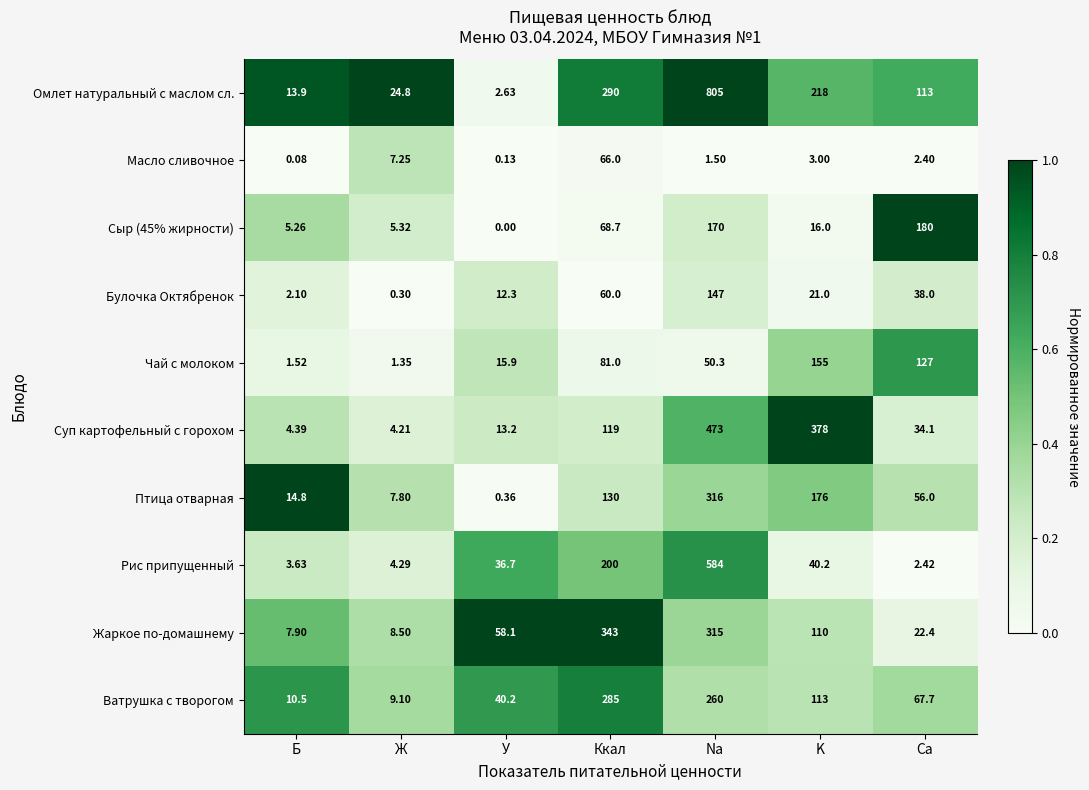

Which series has the largest total across all categories?

Омлет натуральный с маслом сл.